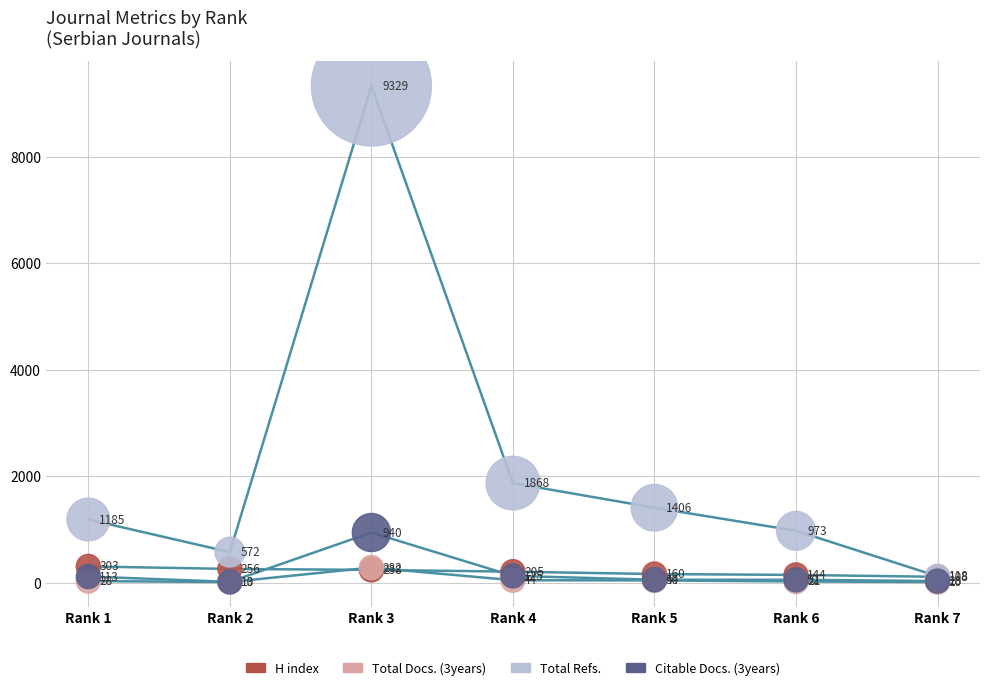

In the Citable Docs. (3years) series, what Y value is closest to 476?

125